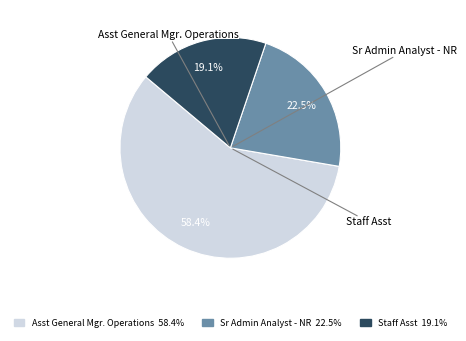

What portion of the pie excludes Sr Admin Analyst - NR?

77.5%